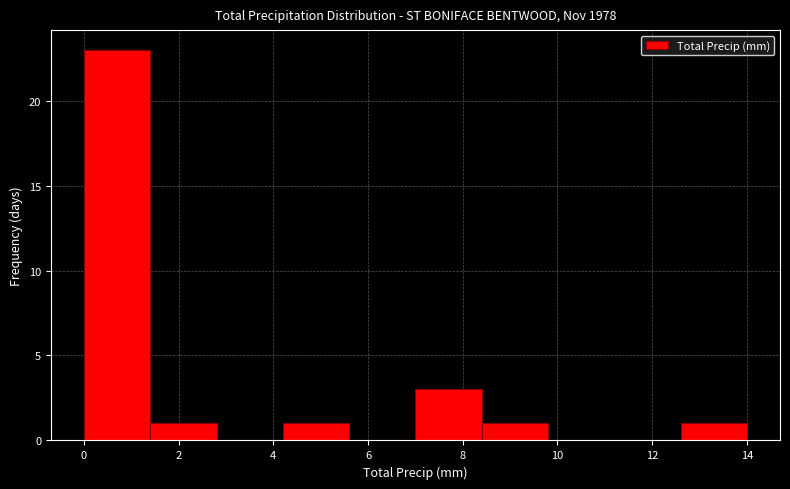

How tall is the bar that spans 12.6 to 14.0 on the x-axis? The values are not printed on the chart, so give them approximately, as read against the axis.

1